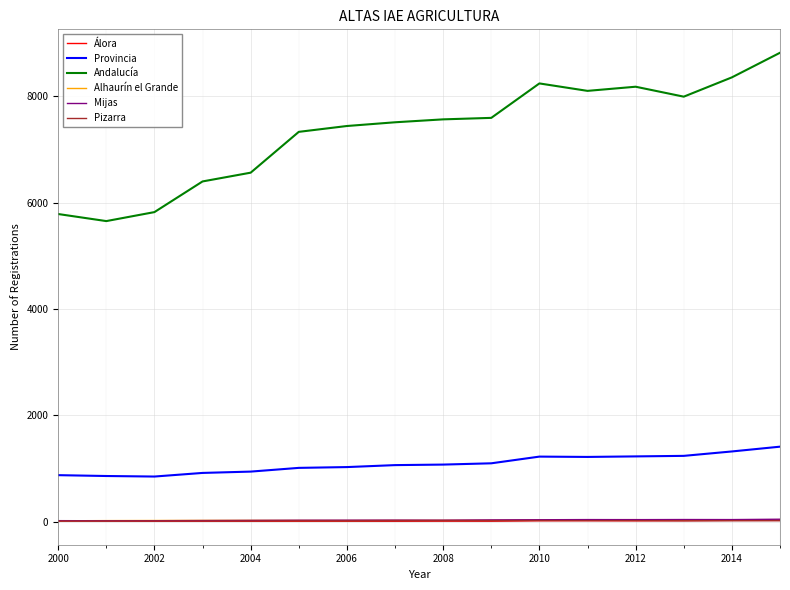

Which series has the largest range (max minus min)?

Andalucía